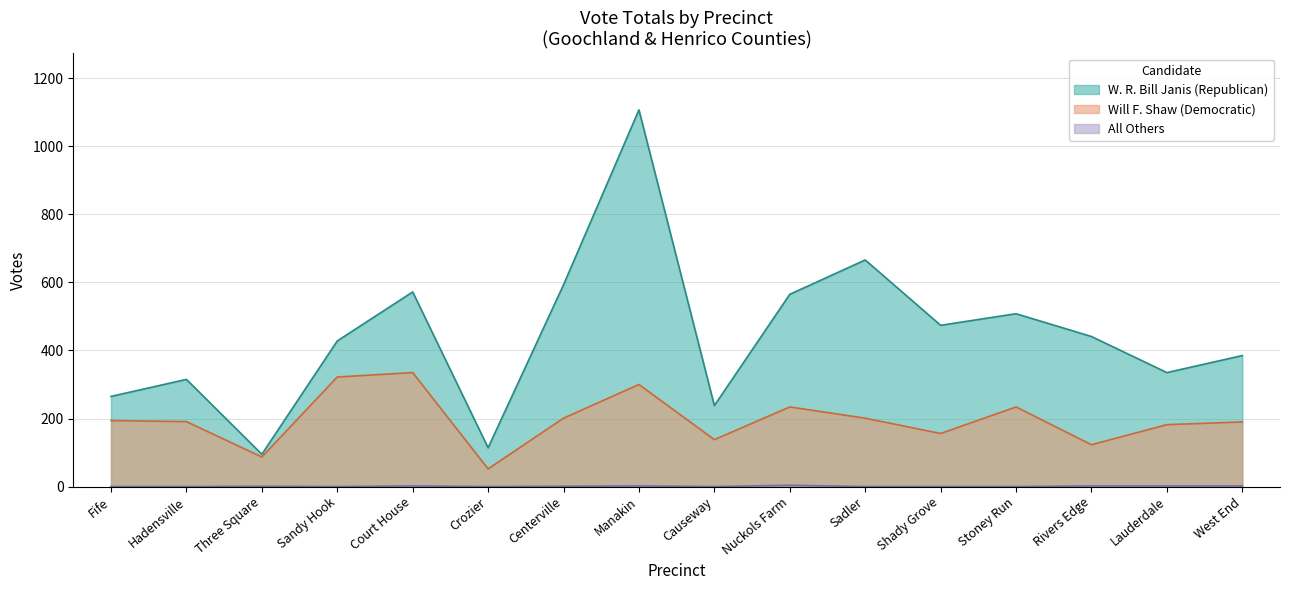

What is the sum of the Will F. Shaw (Democratic) values at Hadensville and Lauderdale?

373